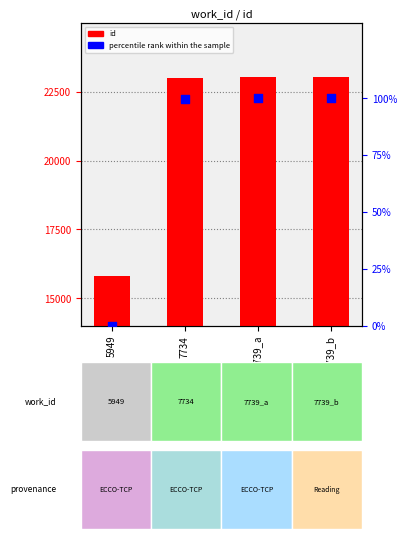

Which series contains the lowest Y value?

percentile rank within the sample